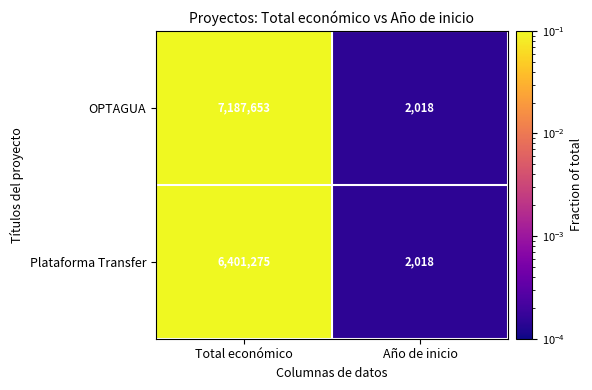

Between Total económico and Año de inicio, which series saw the biggest shift?

OPTAGUA